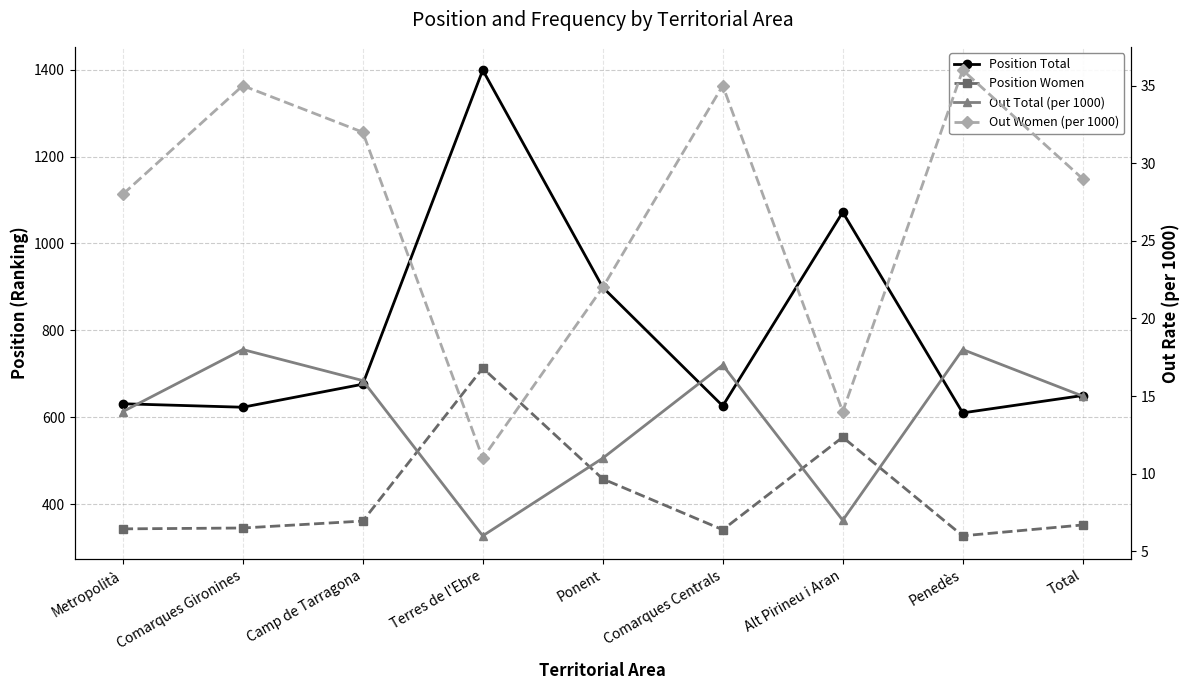

Which series has the largest total across all categories?

Position Total